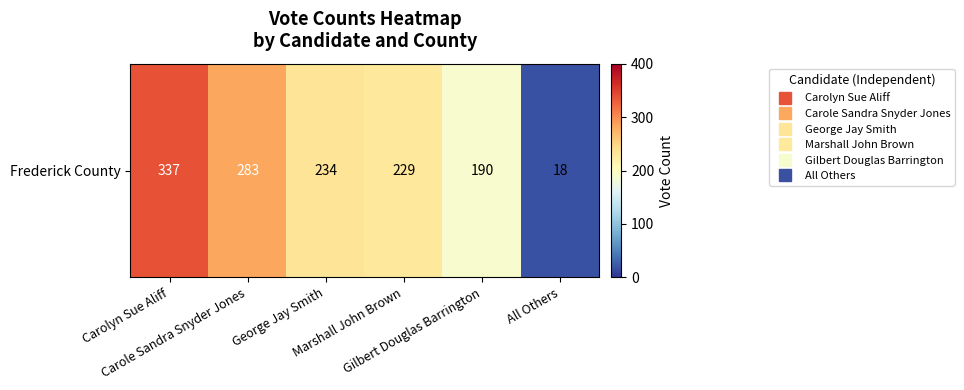

Reading left to right, extract all data points from this chart.

Carolyn Sue Aliff=337	Carole Sandra Snyder Jones=283	George Jay Smith=234	Marshall John Brown=229	Gilbert Douglas Barrington=190	All Others=18